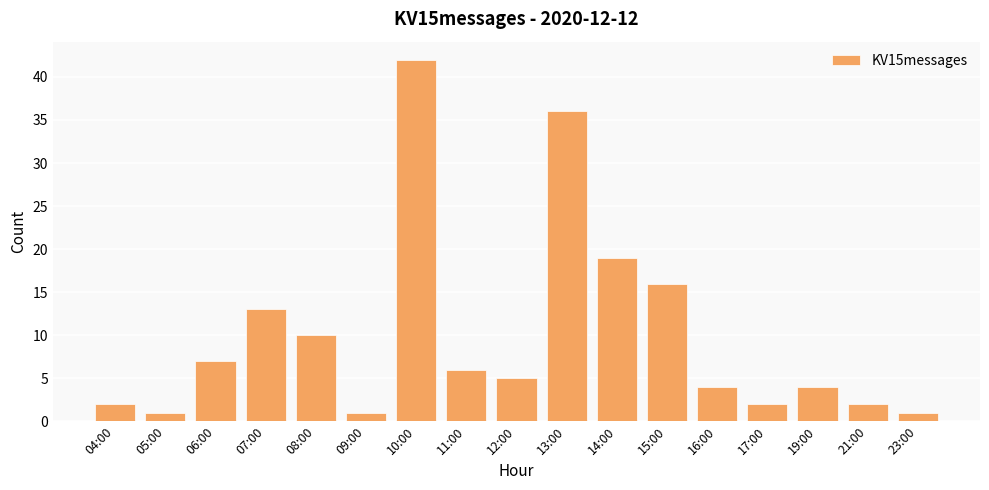

What is the smallest value displayed?

1